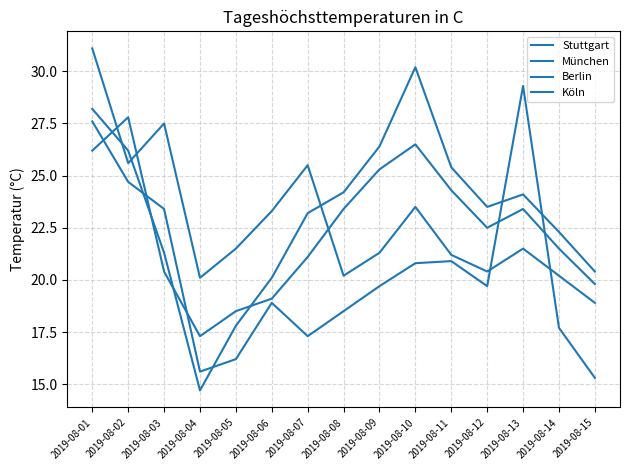

Reading left to right, list all the values displayed in this chart.

Stuttgart: 31.1	25.6	27.5	20.1	21.5	23.3	25.5	20.2	21.3	23.5	21.2	20.4	21.5	20.2	18.9
München: 27.6	24.7	23.4	15.6	16.2	18.9	17.3	18.5	19.7	20.8	20.9	19.7	29.3	17.7	15.3
Berlin: 28.2	26.2	21.3	14.7	17.8	20.1	23.2	24.2	26.4	30.2	25.4	23.5	24.1	22.3	20.4
Köln: 26.2	27.8	20.4	17.3	18.5	19.1	21.1	23.4	25.3	26.5	24.3	22.5	23.4	21.5	19.8